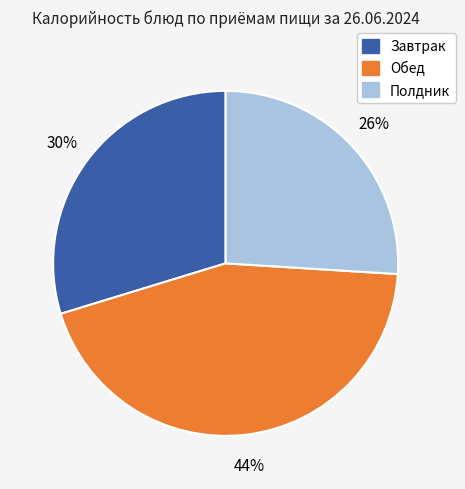

What is the ratio of the value at Обед to the value at Полдник?

1.7